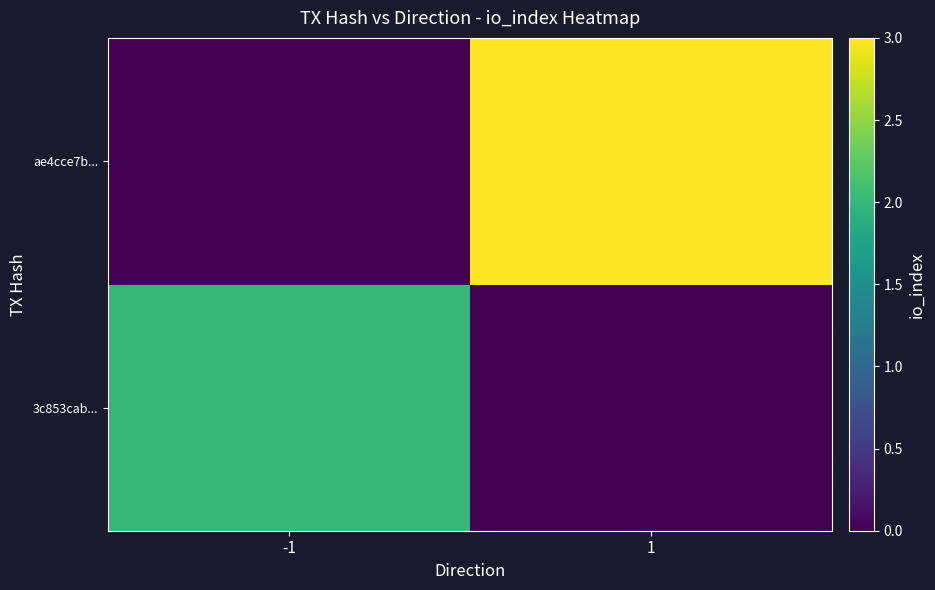

Reading left to right, what are all the values shown in this chart?

3c853cab...: -1=2	1=0
ae4cce7b...: -1=0	1=3